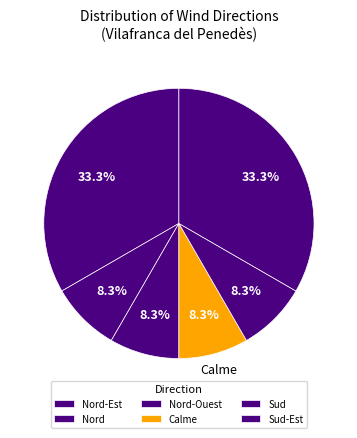

Is there a majority slice in this chart?

No